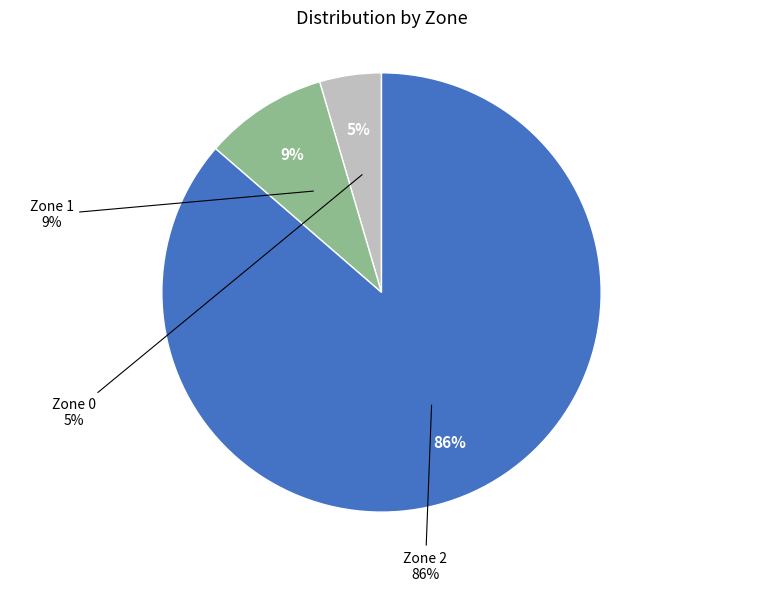

Combined, what portion of the pie is Zone 1 and Zone 2?

95.5%